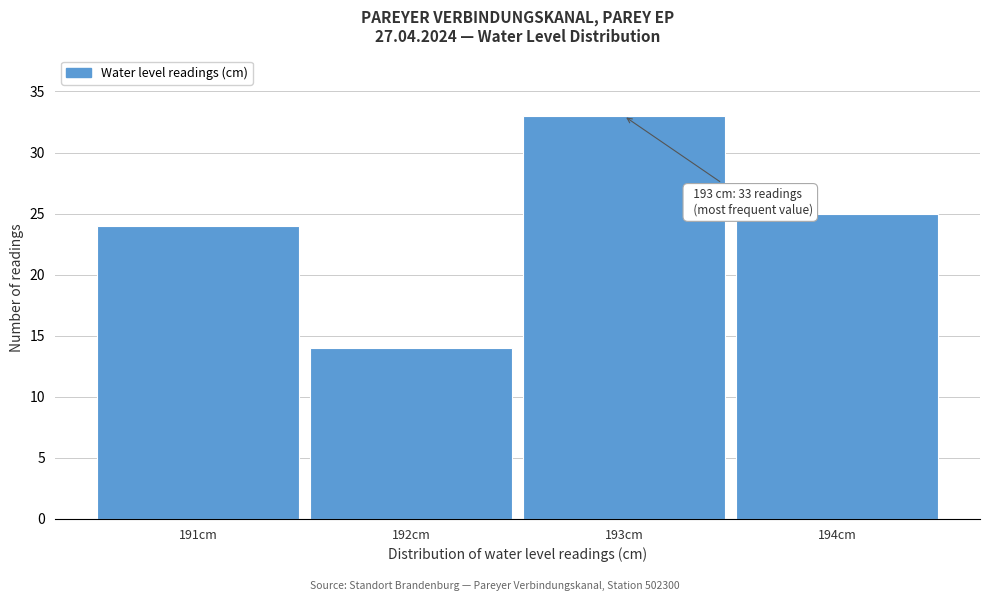

Which range on the x-axis has the tallest bar?

192.5 to 193.5